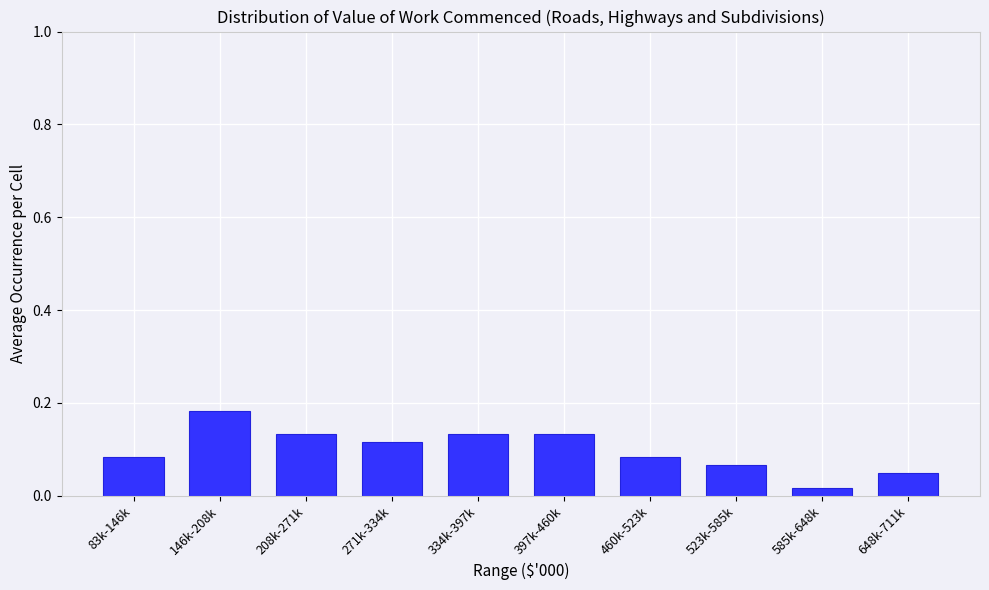

Is it true that the value at 334k-397k is 0.0?

False